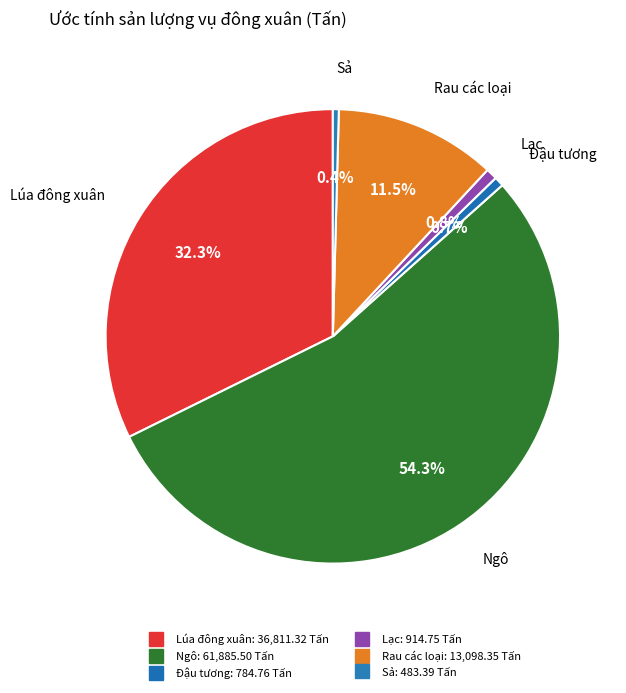

What portion of the pie excludes Lạc?

99.2%